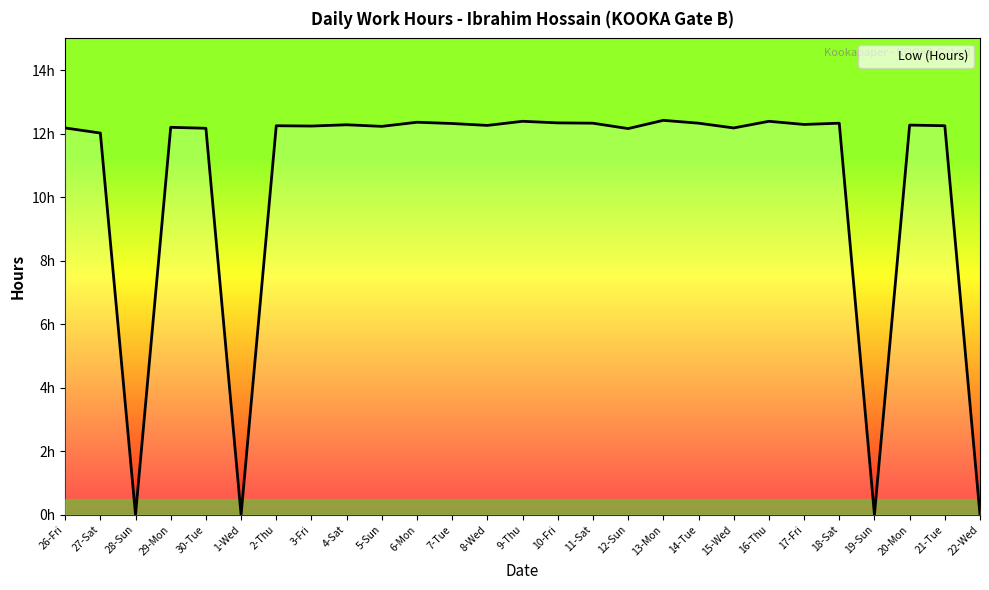

Between 7-Tue and 15-Wed, which is larger?

7-Tue